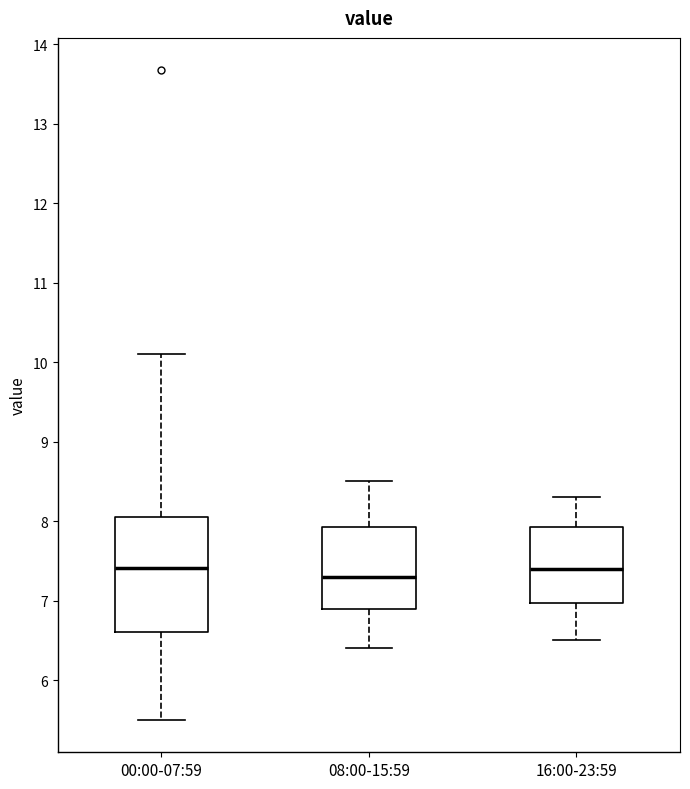

Reading left to right, transcribe this box plot: for each box, give where its median line is, the range the box spans, and where its two whiskers end, as read against the y-axis. The values are not printed on the chart, so give them approximately, as read against the axis.

00:00-07:59: median 7.4, box 6.6 to 8.0, whiskers 5.5 to 10.1
08:00-15:59: median 7.3, box 6.9 to 7.9, whiskers 6.4 to 8.5
16:00-23:59: median 7.4, box 7.0 to 7.9, whiskers 6.5 to 8.3